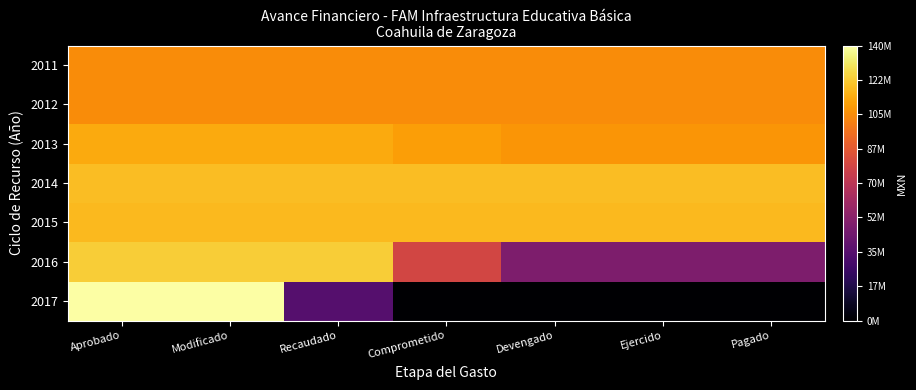

Reading left to right, transcribe all the data shown in this chart.

2011: Aprobado=104505886	Modificado=104505886	Recaudado=104505886	Comprometido=104505886	Devengado=104505886	Ejercido=104505886	Pagado=104505886
2012: Aprobado=104490315	Modificado=104490315	Recaudado=104490315	Comprometido=104490315	Devengado=104490315	Ejercido=104490315	Pagado=104490315
2013: Aprobado=113442600	Modificado=113442600	Recaudado=113442600	Comprometido=110065790	Devengado=107098340	Ejercido=107098340	Pagado=107098340
2014: Aprobado=118843292	Modificado=118843292	Recaudado=118843292	Comprometido=118843292	Devengado=118843292	Ejercido=118843292	Pagado=118843292
2015: Aprobado=117878379	Modificado=117878379	Recaudado=117878379	Comprometido=117878379	Devengado=117878379	Ejercido=117878379	Pagado=117878379
2016: Aprobado=123456266	Modificado=123456266	Recaudado=123456266	Comprometido=78807902	Devengado=48581517	Ejercido=48581517	Pagado=48581517
2017: Aprobado=139861899	Modificado=139861899	Recaudado=34965474	Comprometido=0	Devengado=0	Ejercido=0	Pagado=0